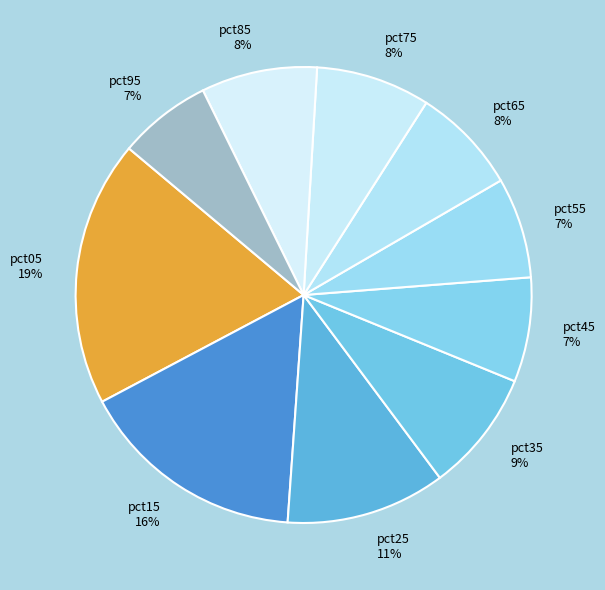

To the nearest percent, what percentage of the pie is pct75?

8%